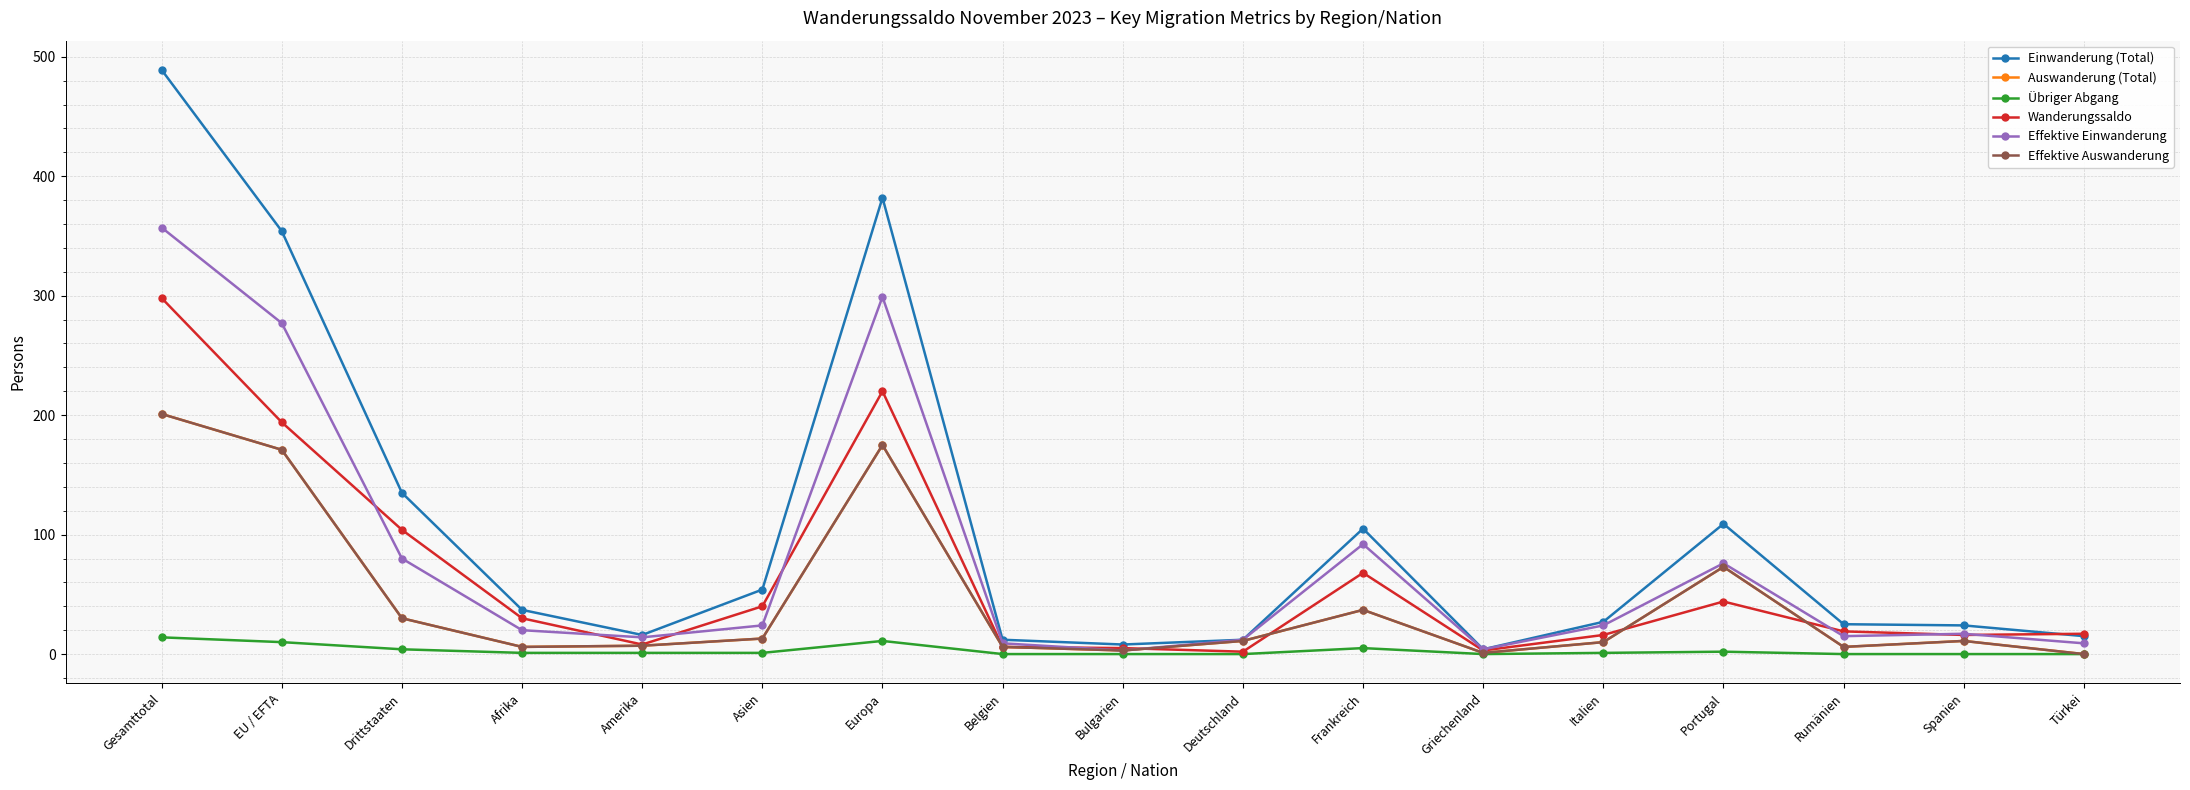

Rank the series at Spanien from highest to lowest value.

Einwanderung (Total), Effektive Einwanderung, Wanderungssaldo, Auswanderung (Total), Effektive Auswanderung, Übriger Abgang